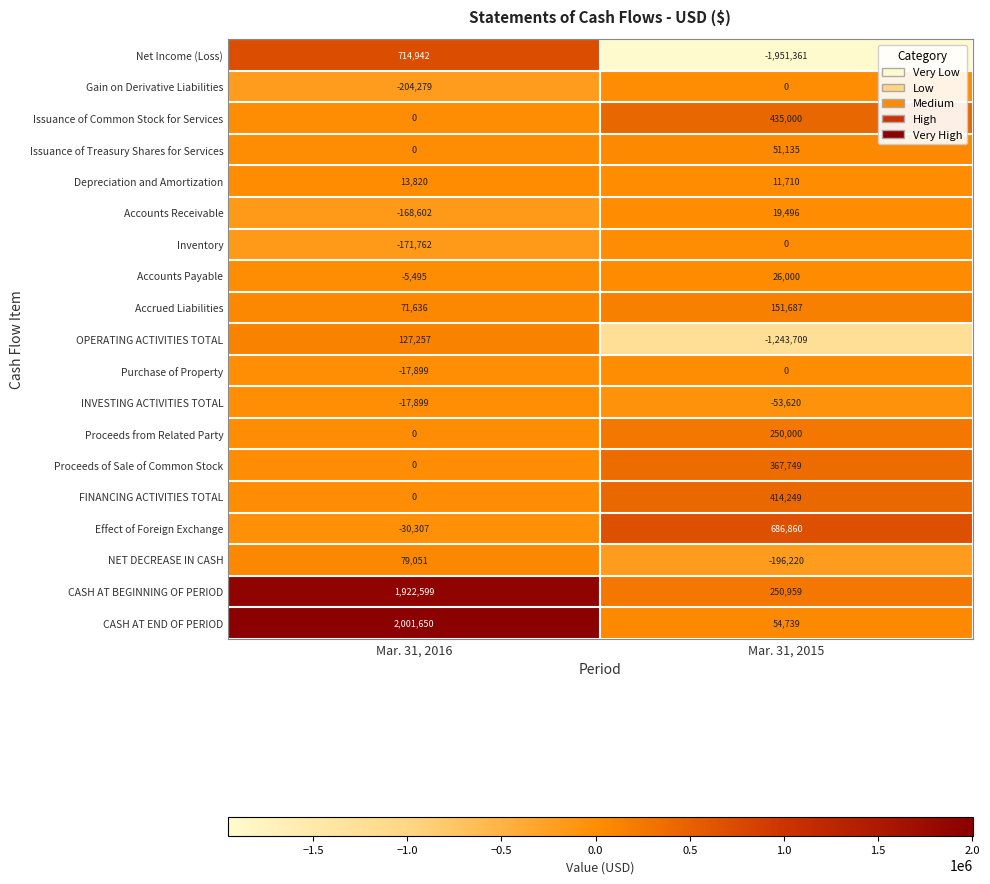

List the labels in order of Net Income (Loss) value, smallest first.

Mar. 31, 2015, Mar. 31, 2016